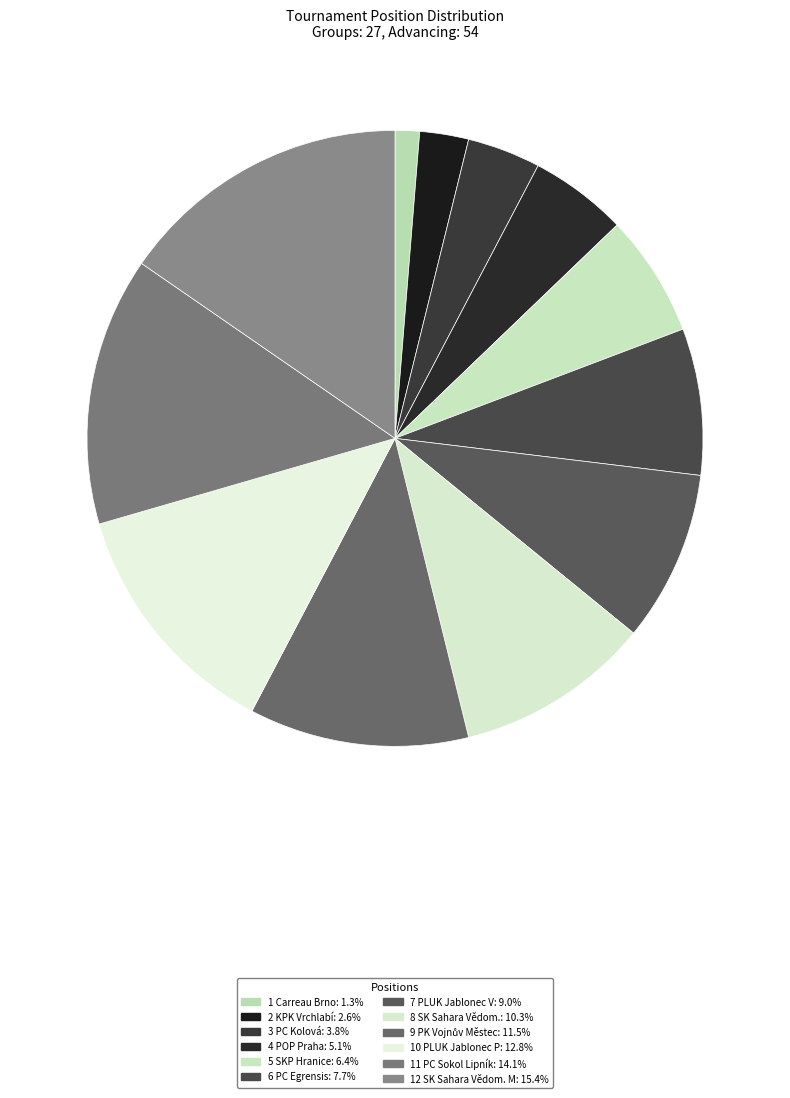

How many slices are in this pie chart?

12